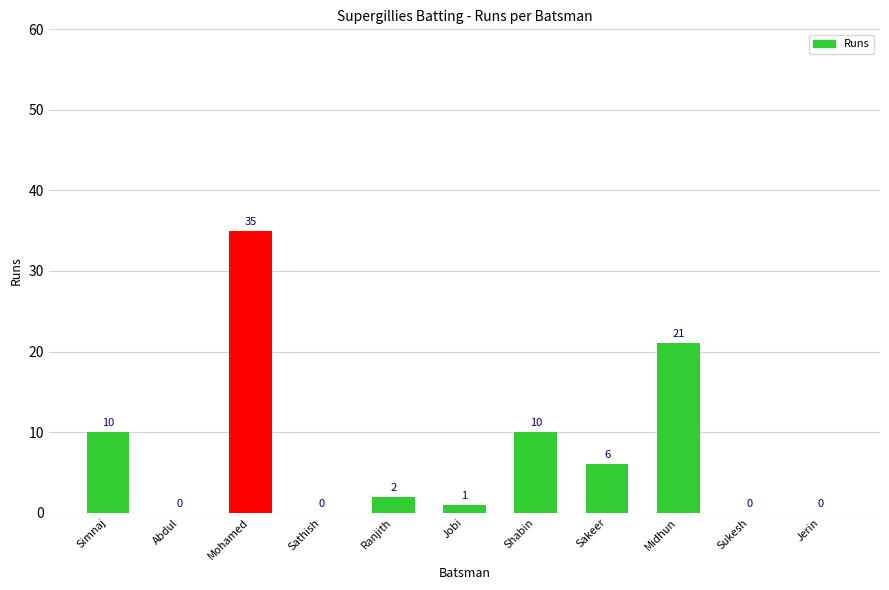

True or false: the data shows 4 at Shabin.

False